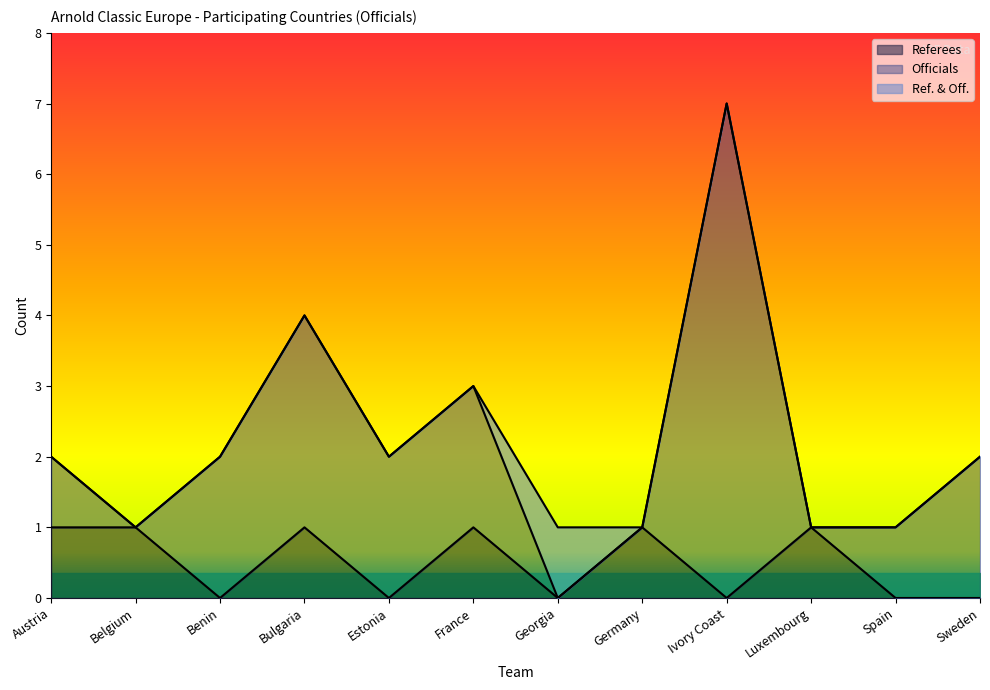

True or false: Officials and Ref. & Off. intersect in this chart.

True